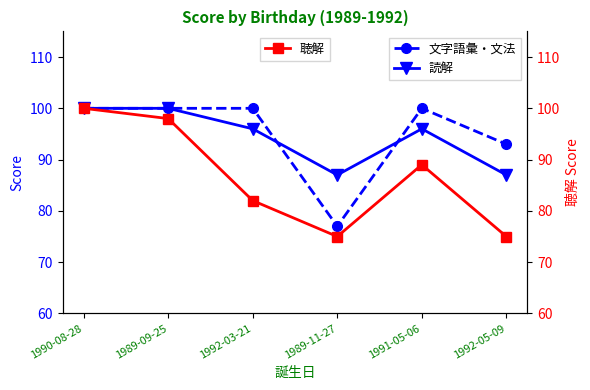

How many categories are shown in the chart?

6